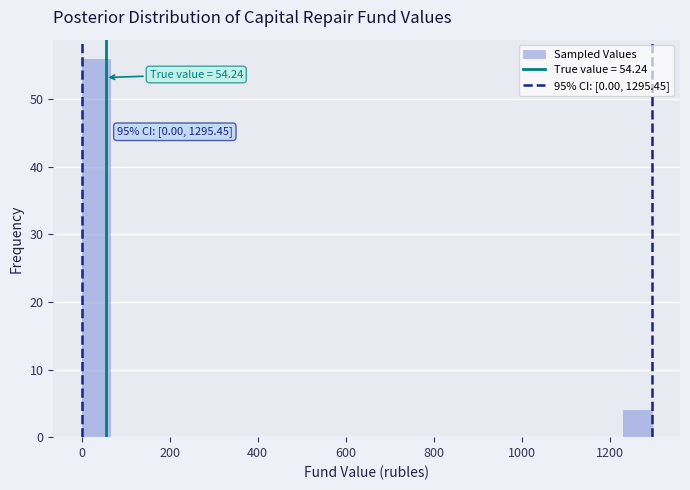

Read against the x-axis, roughly where is the centre of the tallest bar?

40